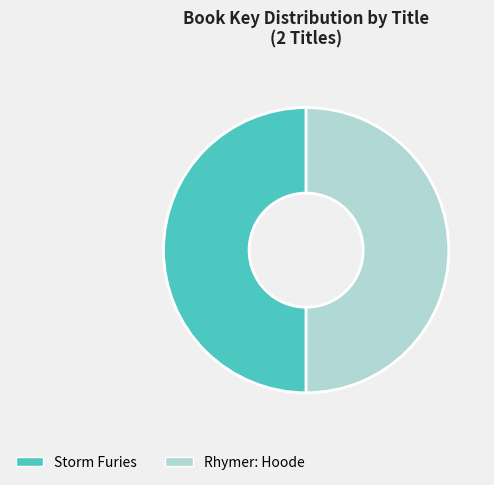

True or false: Rhymer: Hoode accounts for 44% of the total.

False